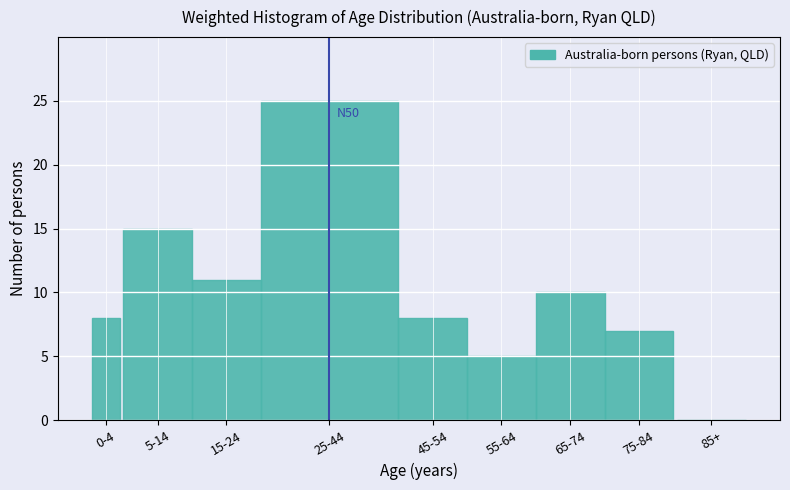

Reading right to left, what are all the values shown in this chart?

85+=0	75-84=7	65-74=10	55-64=5	45-54=8	25-44=25	15-24=11	5-14=15	0-4=8